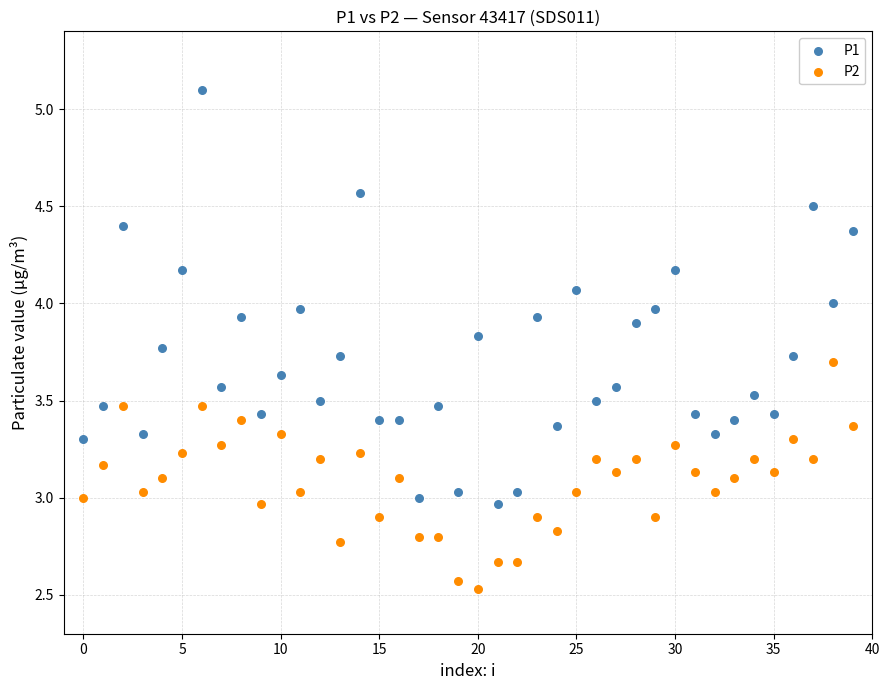

Which series has the largest Y range (max minus min)?

P1